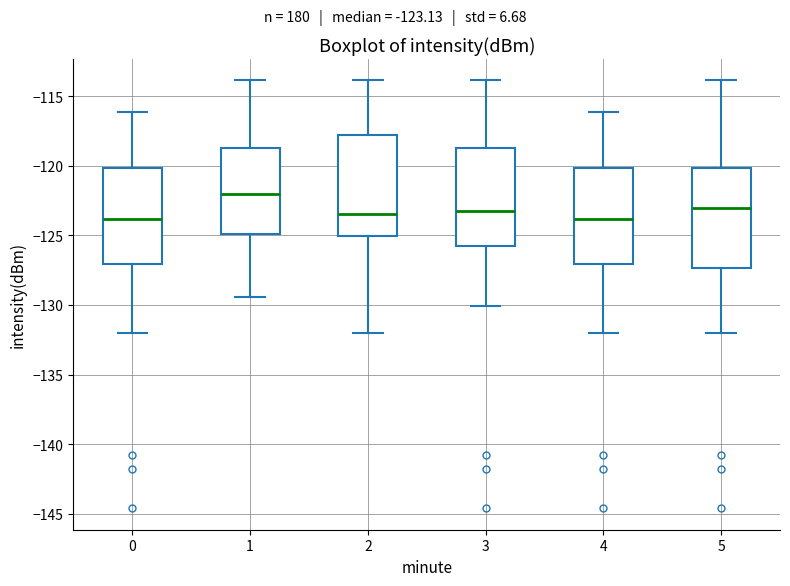

Reading left to right, transcribe this box plot: for each box, give where its median line is, the range the box spans, and where its two whiskers end, as read against the y-axis. The values are not printed on the chart, so give them approximately, as read against the axis.

0: median -124.0, box -127.0 to -120.0, whiskers -132.0 to -116.0
1: median -122.0, box -125.0 to -118.5, whiskers -129.5 to -114.0
2: median -123.5, box -125.0 to -118.0, whiskers -132.0 to -114.0
3: median -123.5, box -126.0 to -118.5, whiskers -130.0 to -114.0
4: median -124.0, box -127.0 to -120.0, whiskers -132.0 to -116.0
5: median -123.0, box -127.5 to -120.0, whiskers -132.0 to -114.0